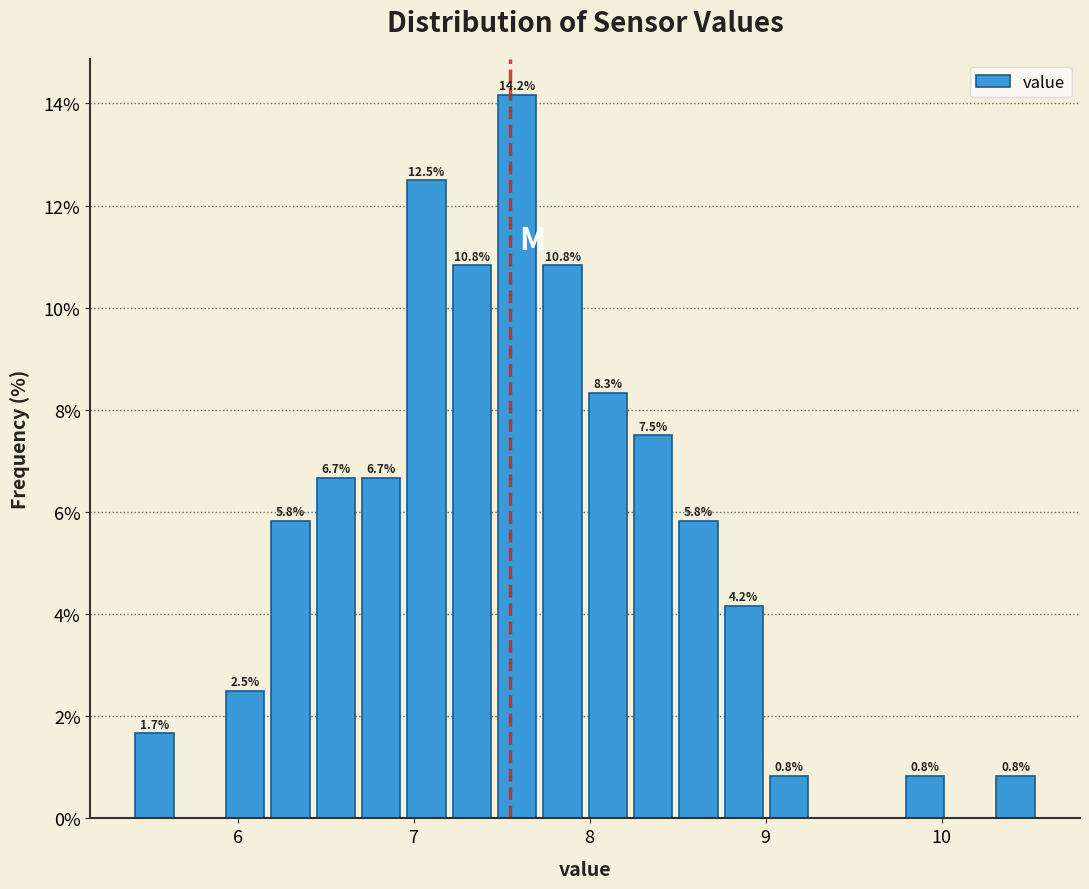

Around what value on the x-axis is the tallest bar? Give the approximate position of its centre, as read against the axis.

7.6